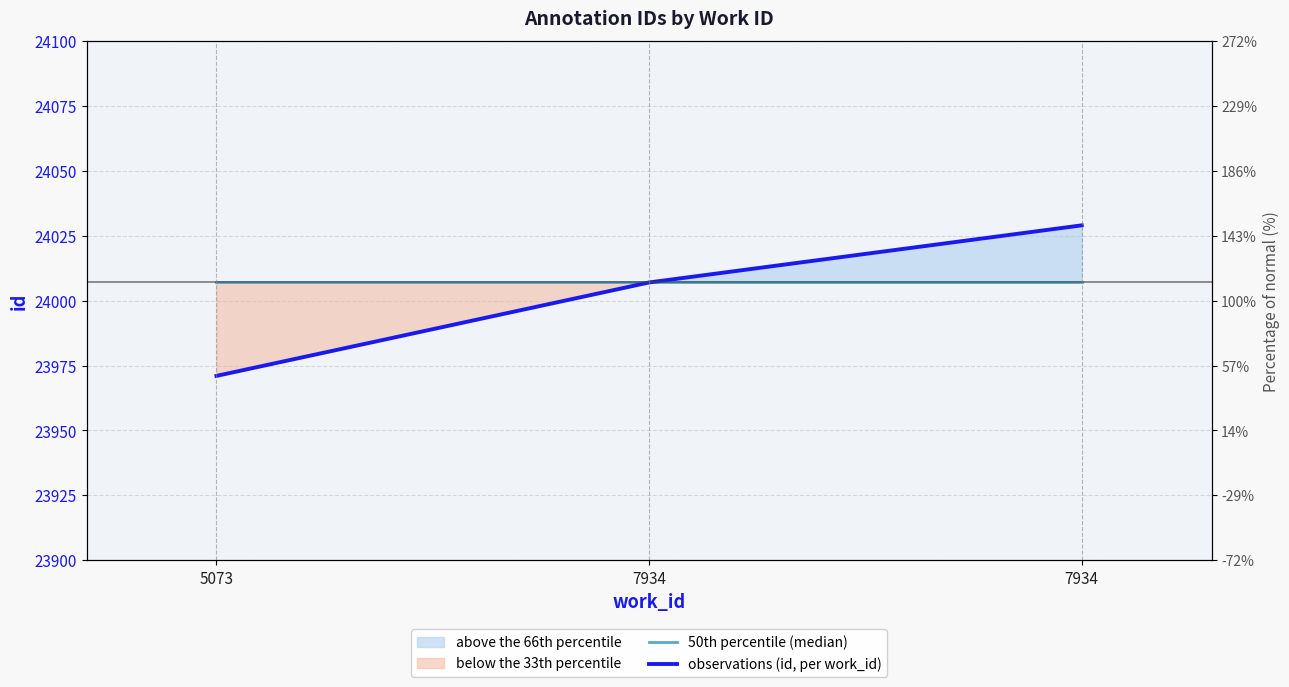

Which category has the lowest value in the 50th percentile (median) series?

5073